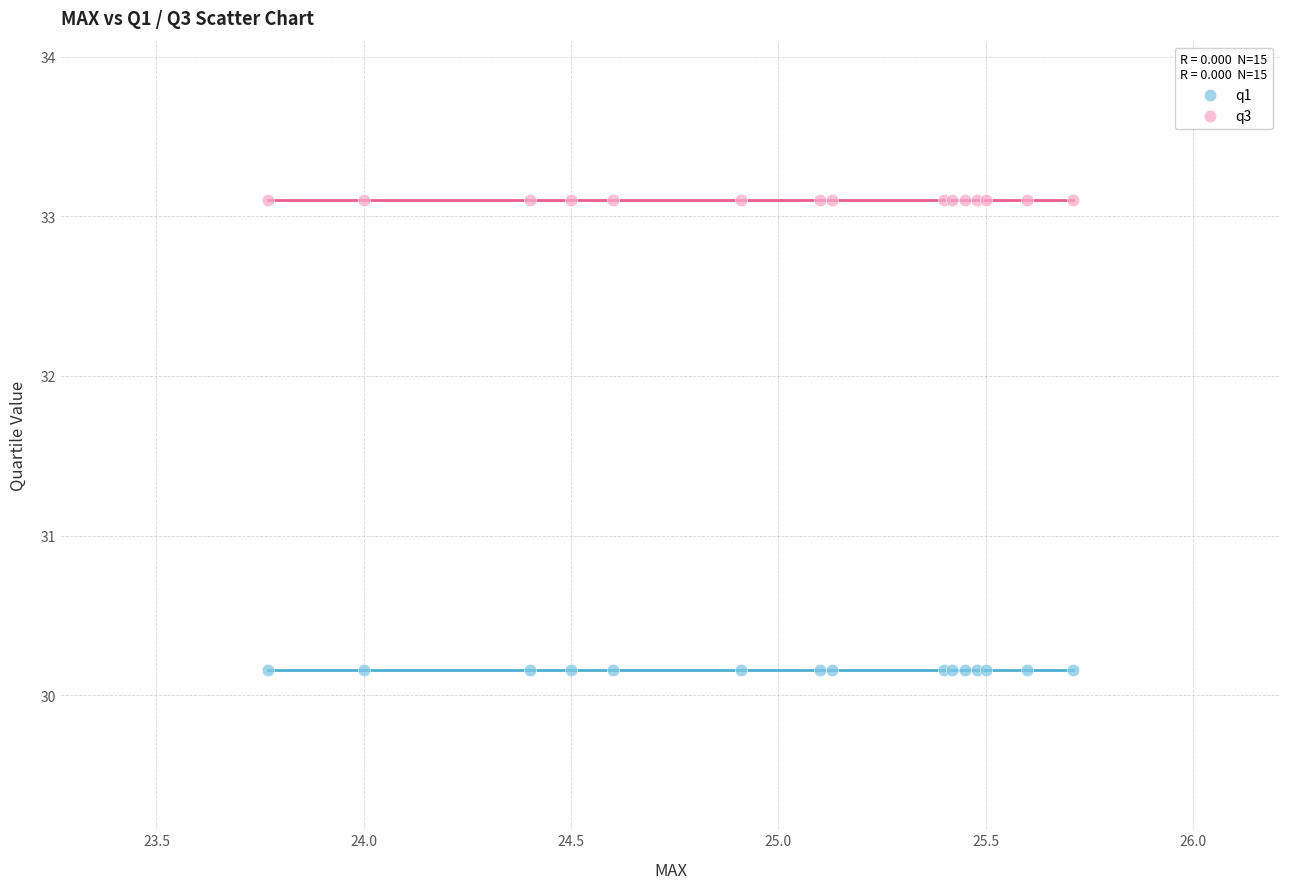

Which series contains the highest Y value?

q3